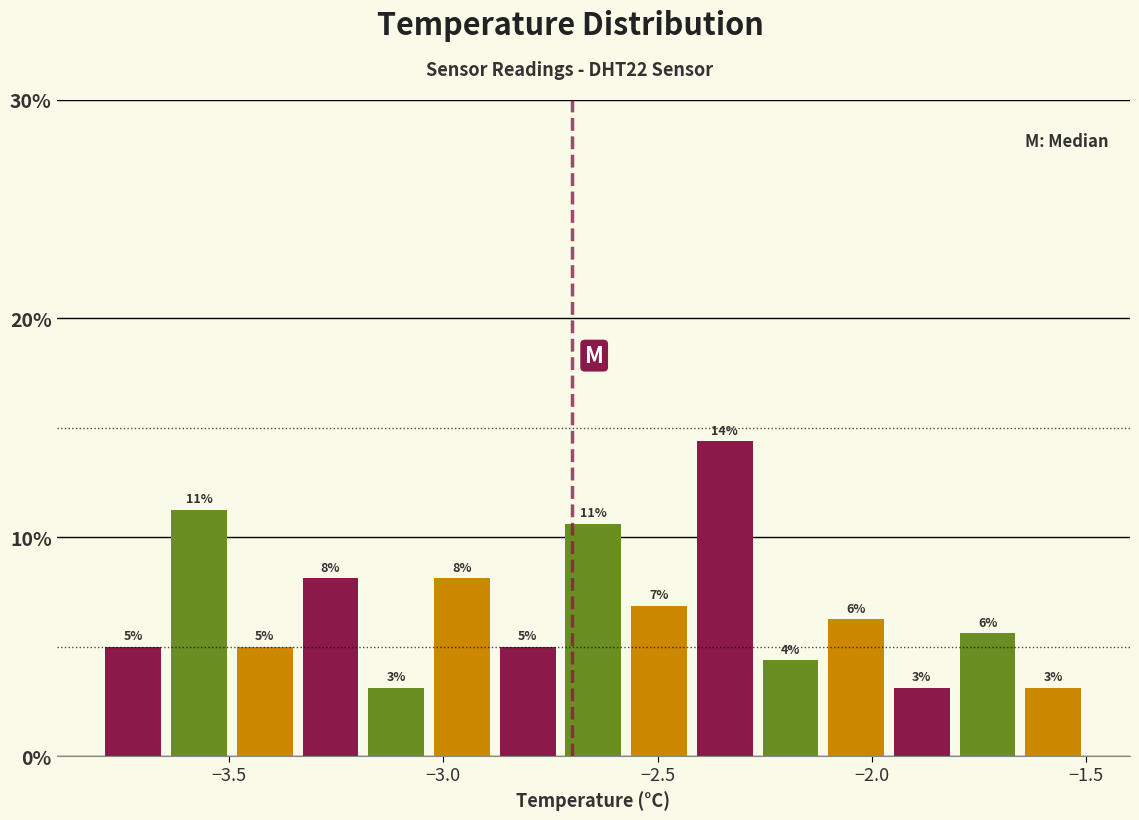

Read against the x-axis, roughly where is the centre of the tallest bar?

-2.35